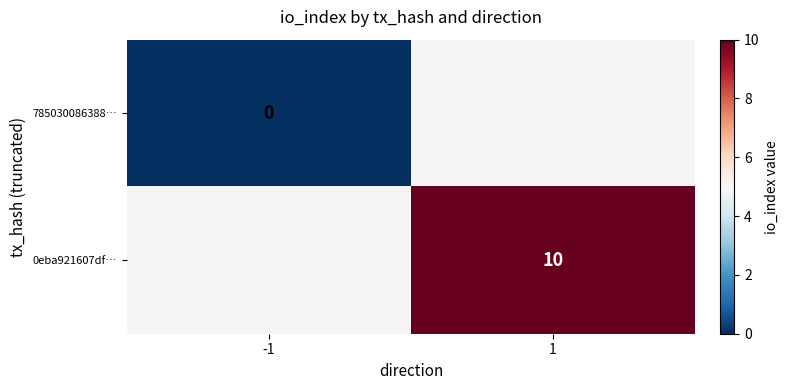

The value of 0eba921607df… at 1 is 2. True or false?

False